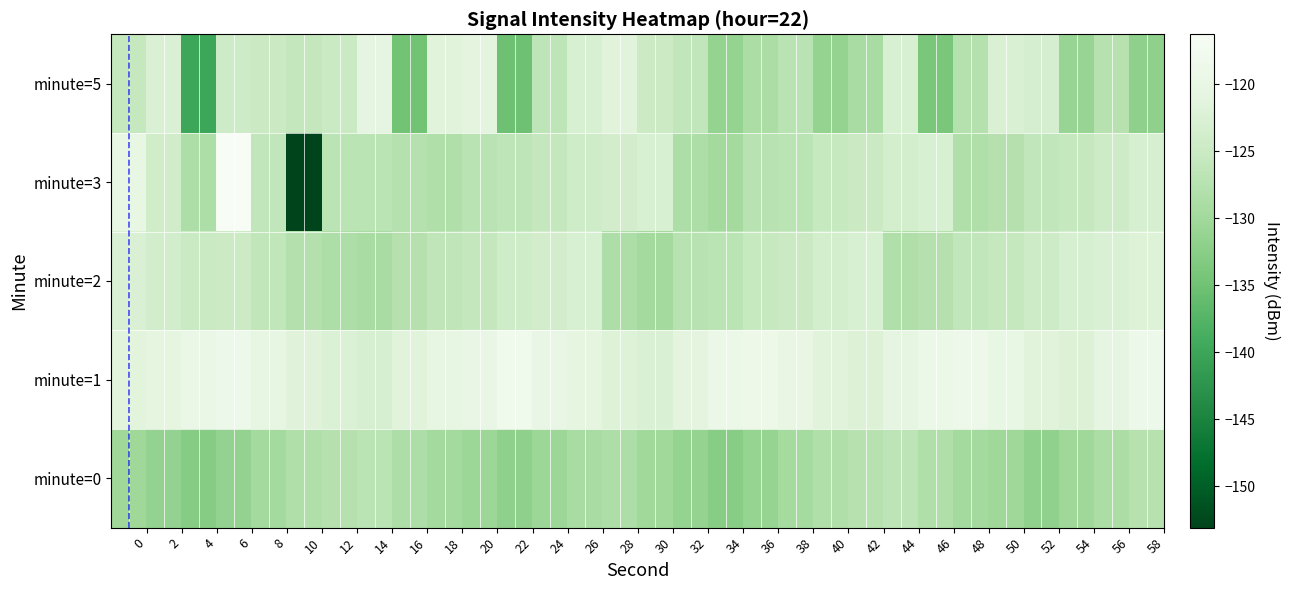

List the series in order of their peak value, highest first.

minute=3, minute=1, minute=5, minute=2, minute=0